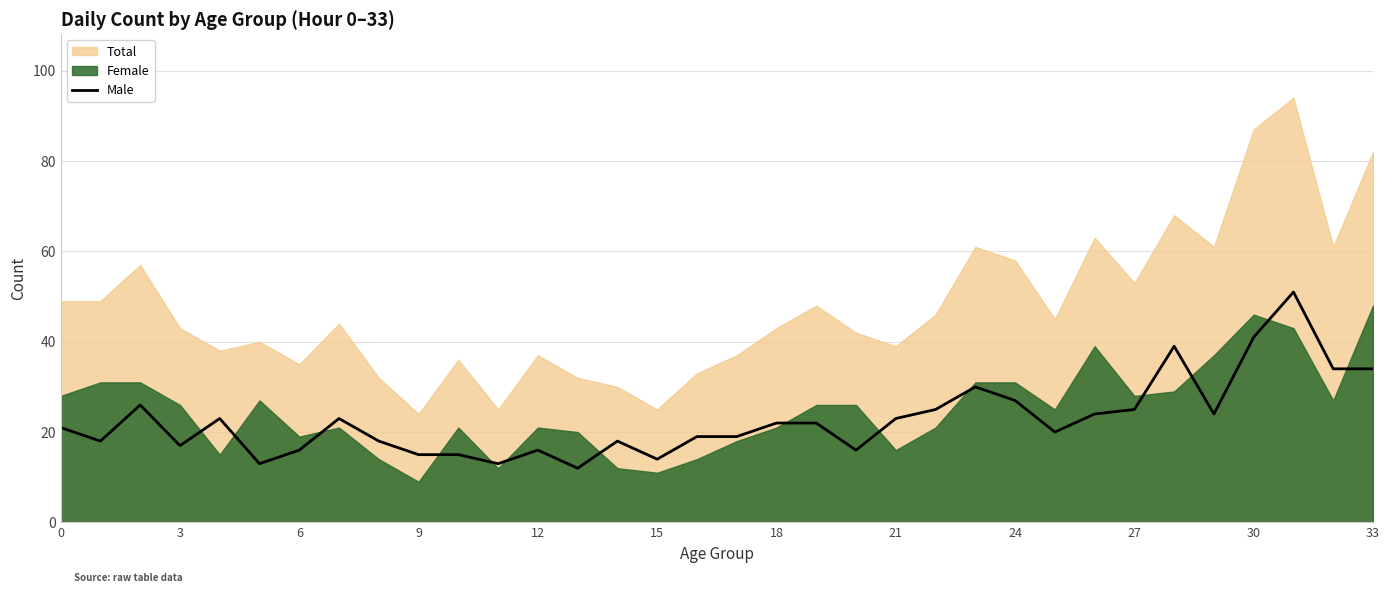

How many interior local peaks (higher than both neighbors) does the data have?

8